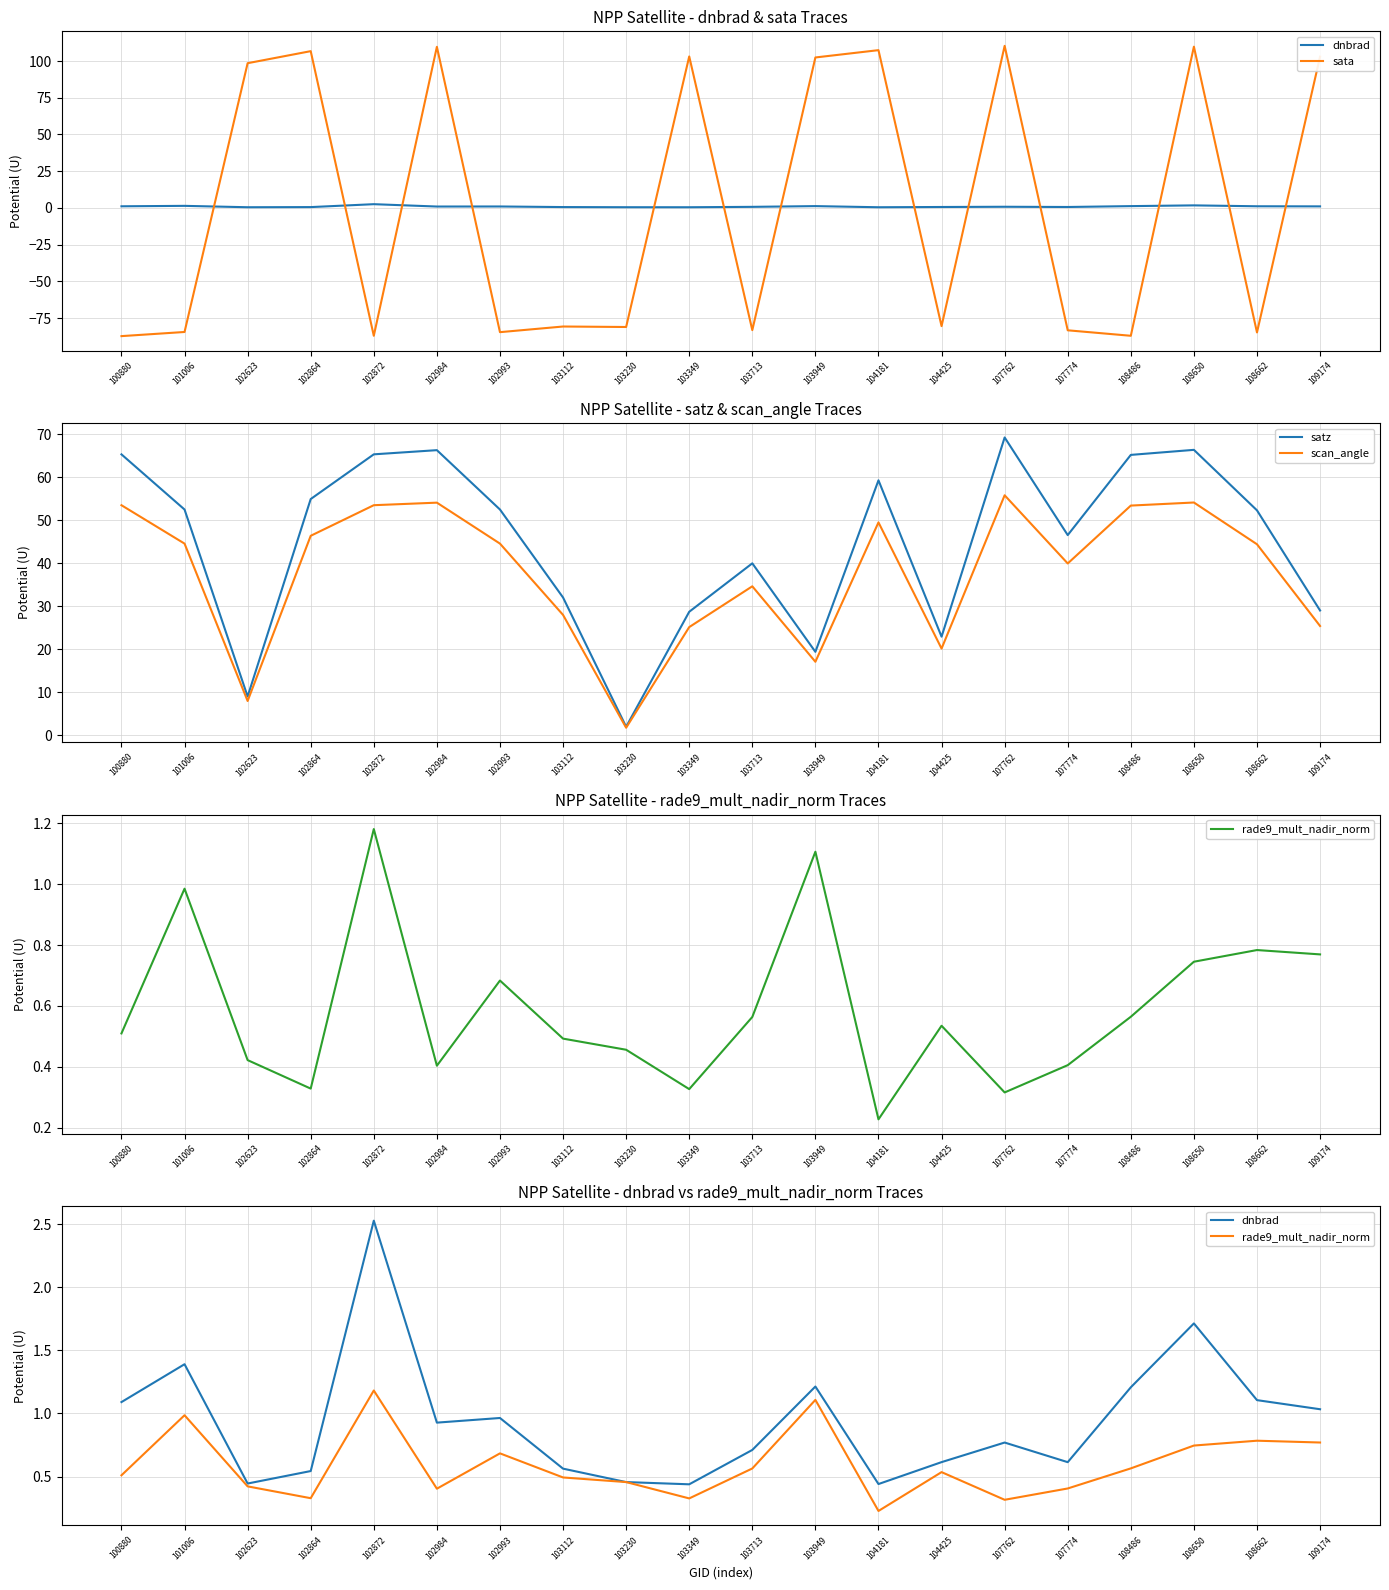

Between 107762 and 108662, which series saw the biggest shift?

sata